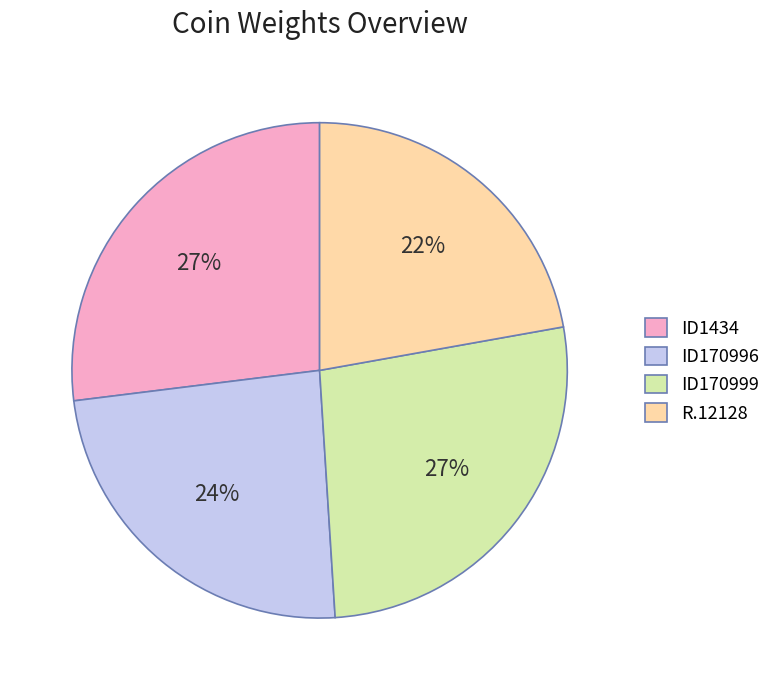

Which slice is the smallest?

R.12128